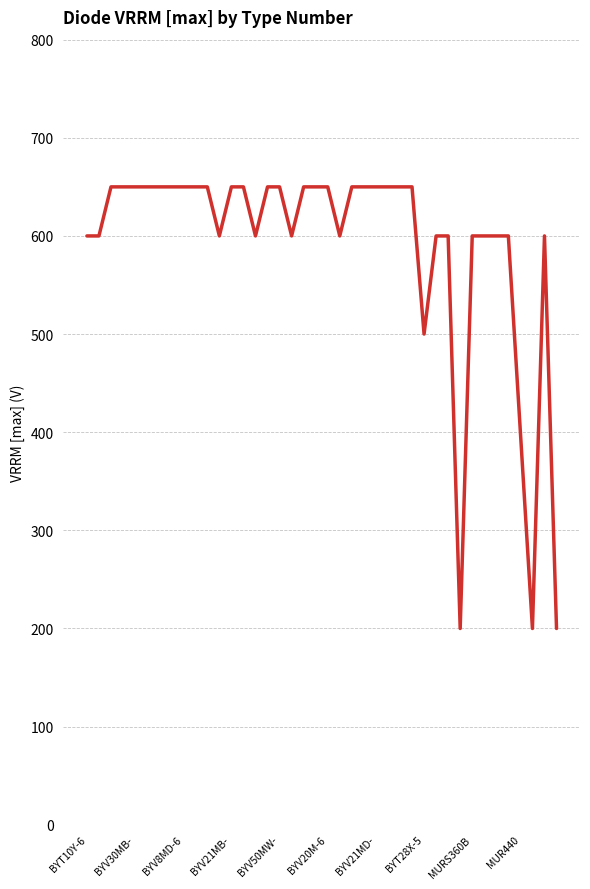

What is the maximum value shown in the chart?

650